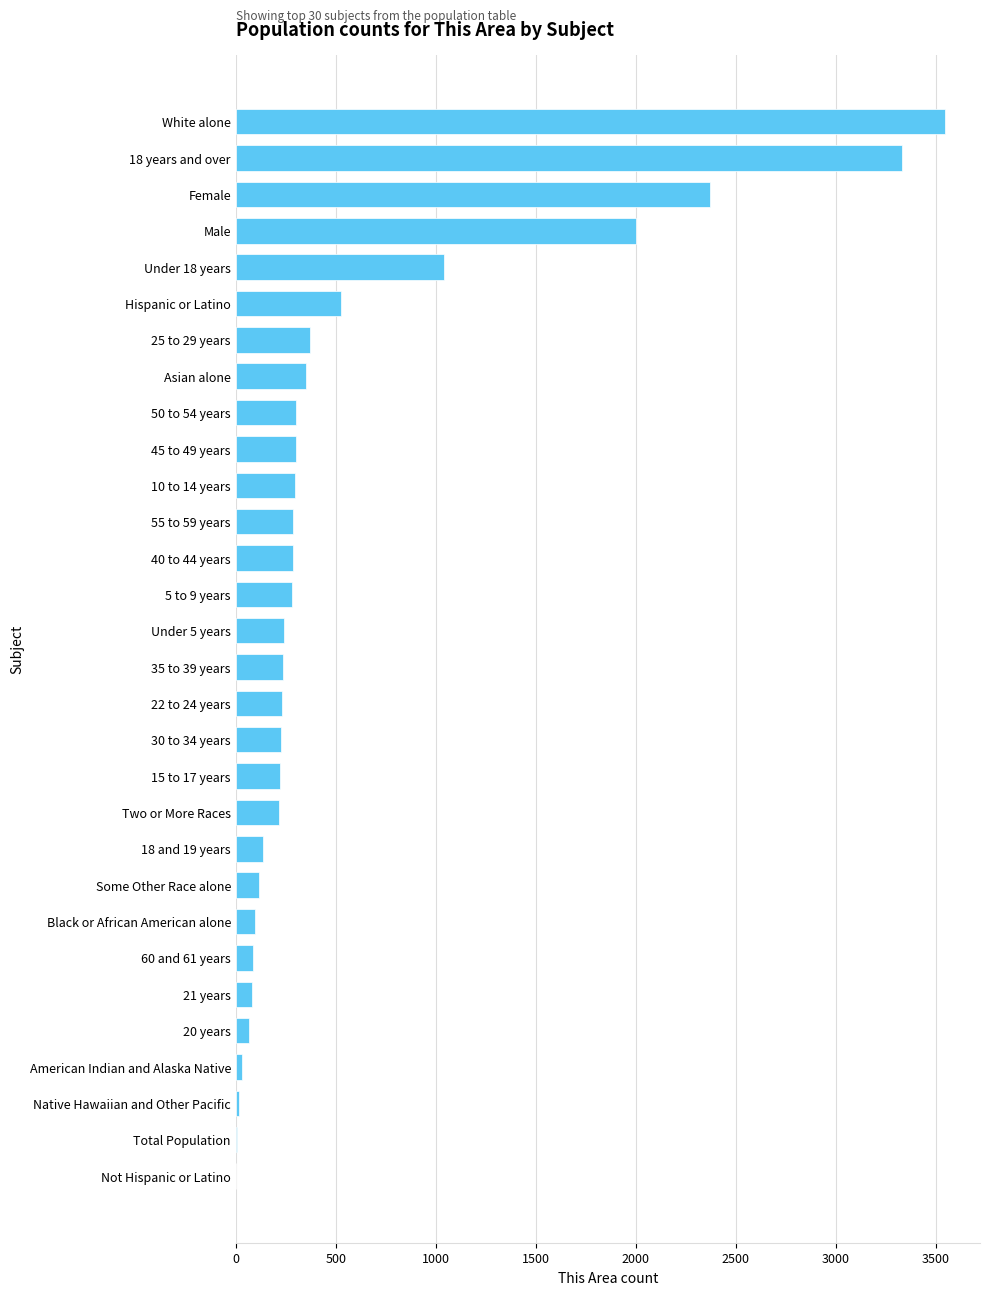

At which category does the chart reach its peak across all series?

White alone